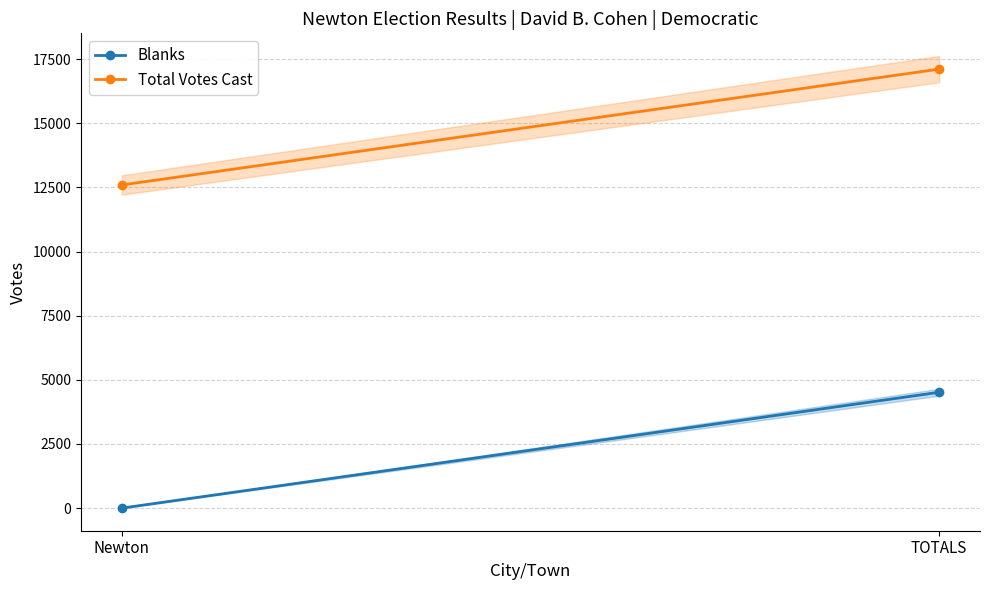

The value of Blanks at Newton is 0. True or false?

True